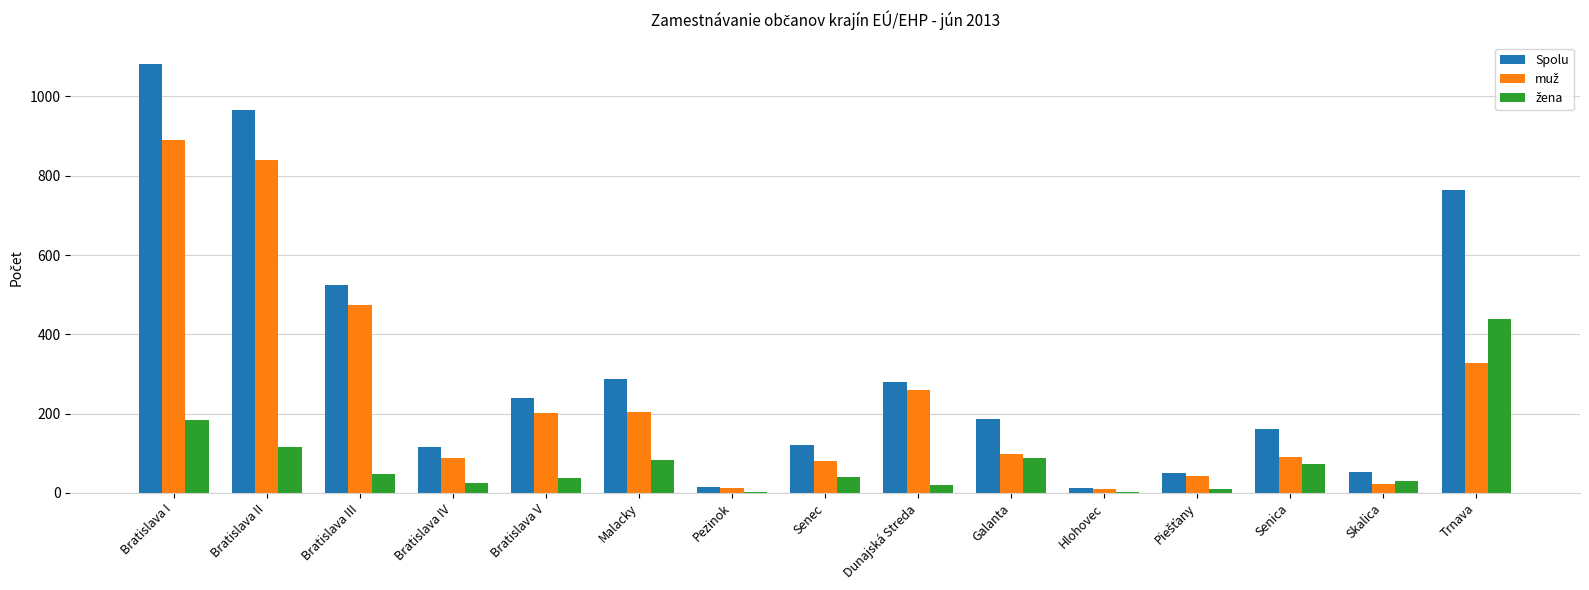

What is the maximum value shown in the chart?

1082